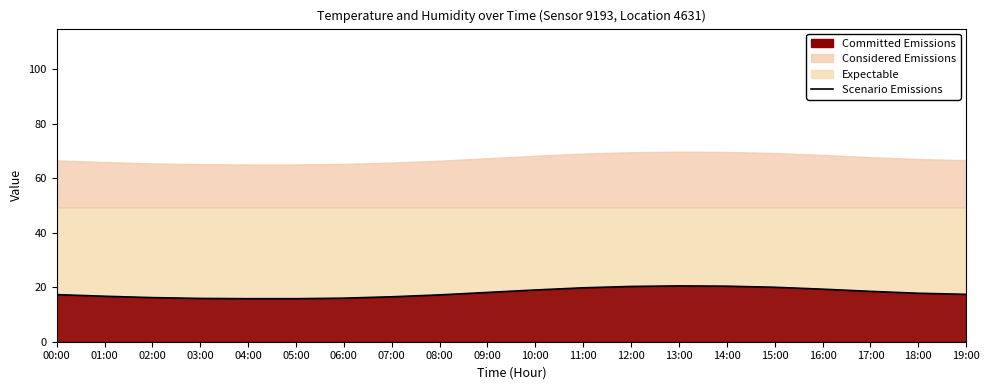

True or false: the data shows 16.2 at 02:00.

True